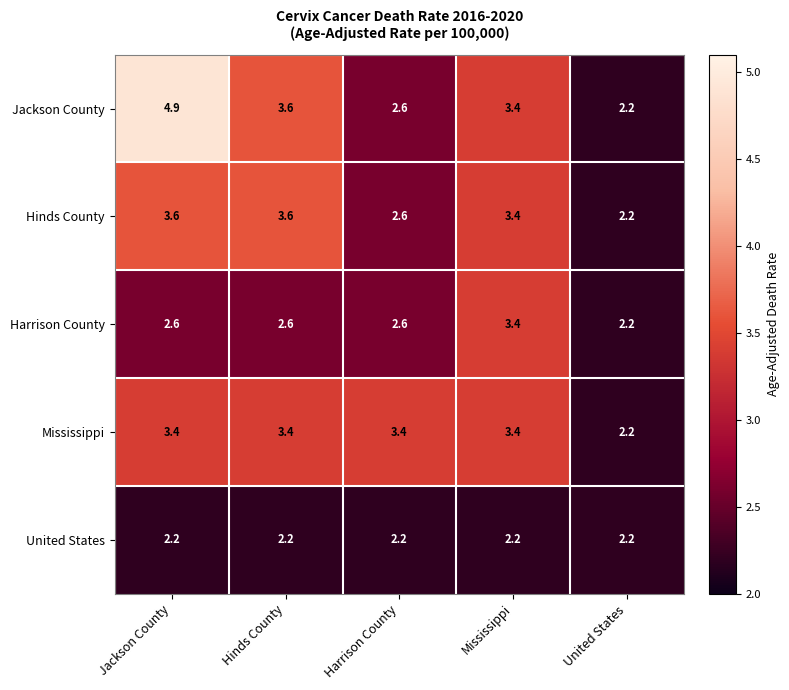

Is it true that Jackson County equals 3.6 at Hinds County?

True